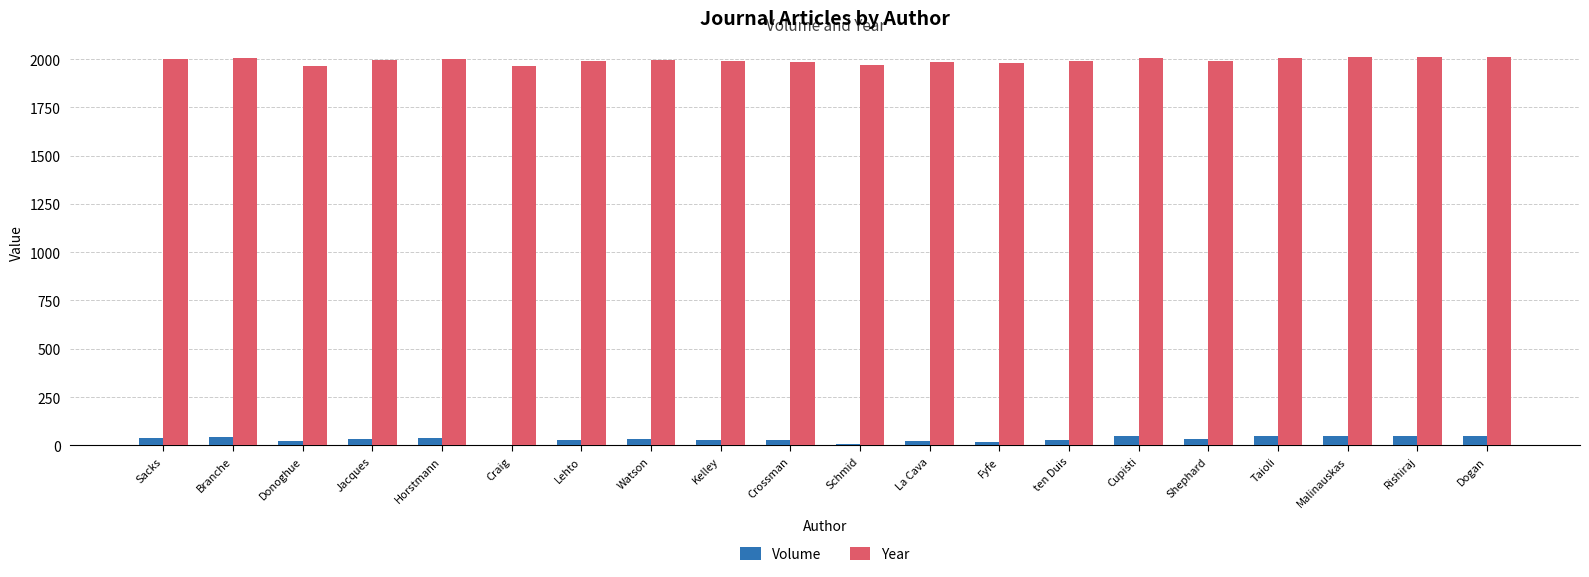

What is the maximum value shown in the chart?

2009